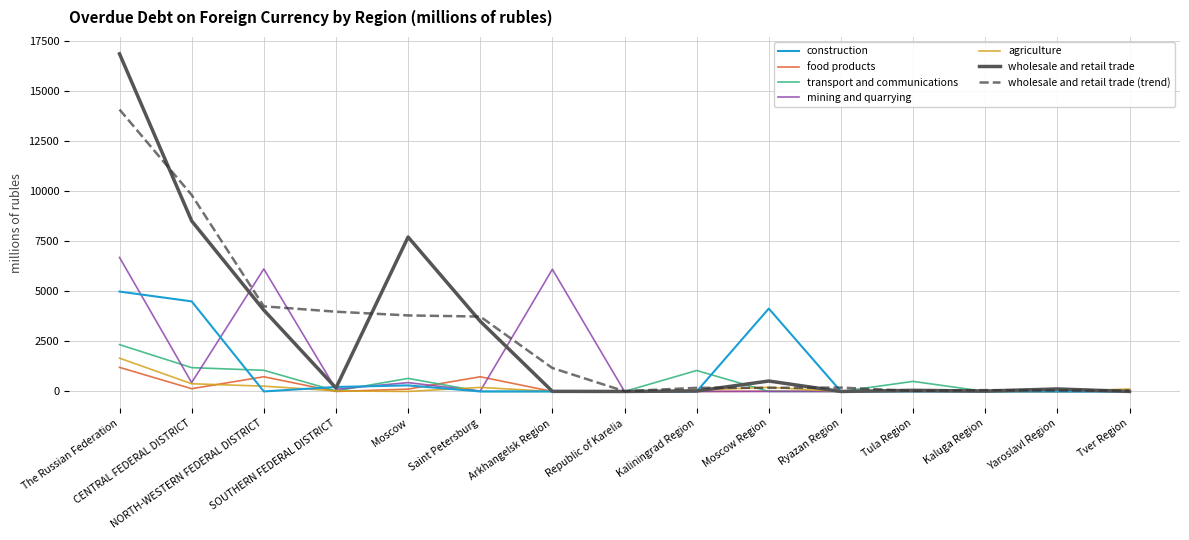

True or false: agriculture and mining and quarrying intersect in this chart.

True